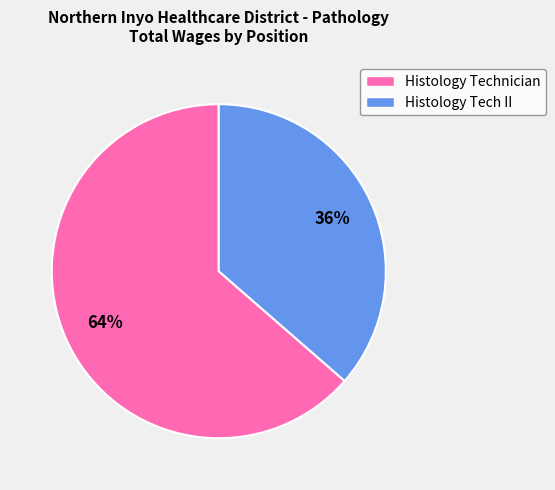

Is Histology Tech II the majority of the pie?

No